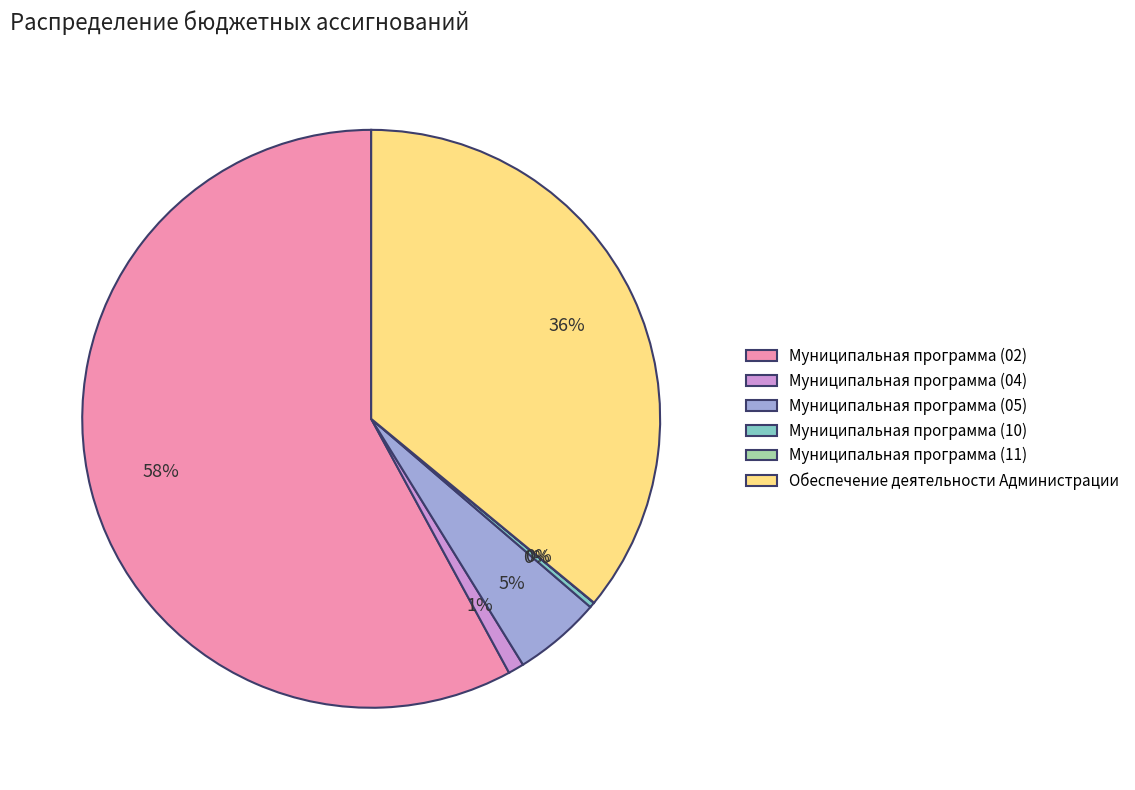

Does Обеспечение деятельности Администрации represent more than half of the total?

No